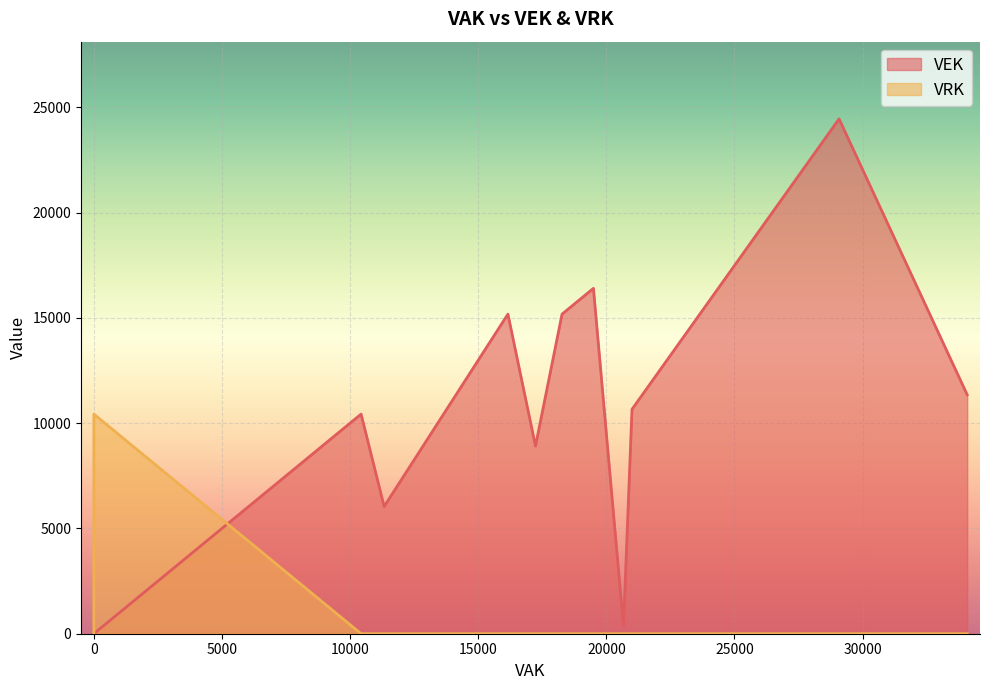

List the series in order of their peak value, lowest first.

VRK, VEK